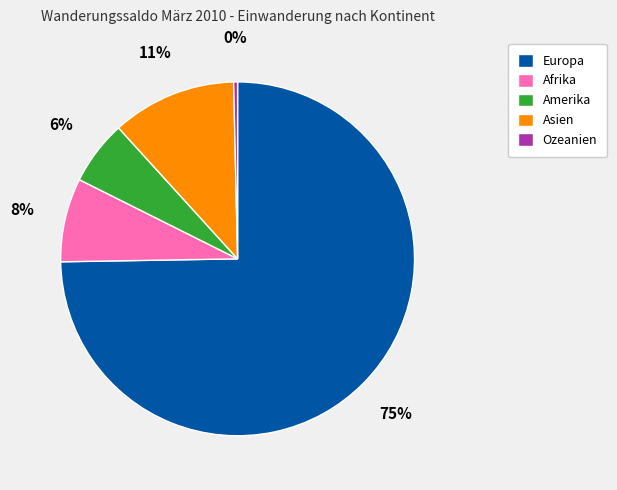

Rank the categories by value from highest to lowest.

Europa, Asien, Afrika, Amerika, Ozeanien